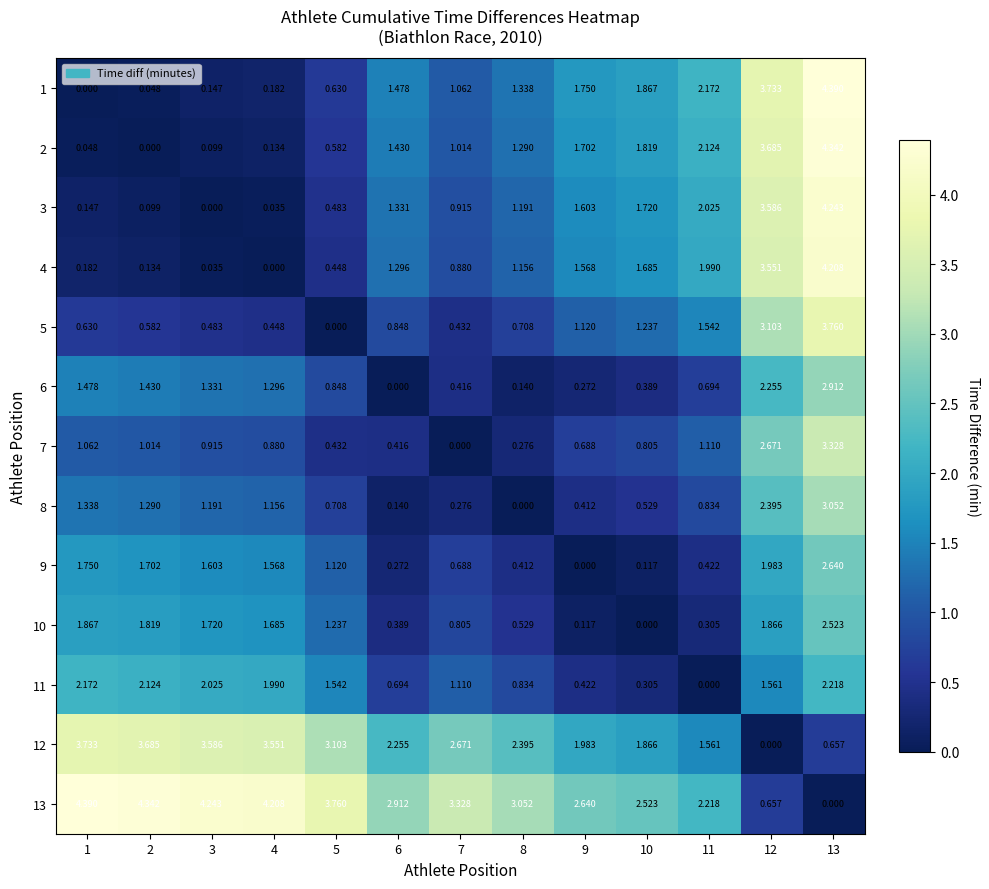

How many values in the 12 series are below 2?

5